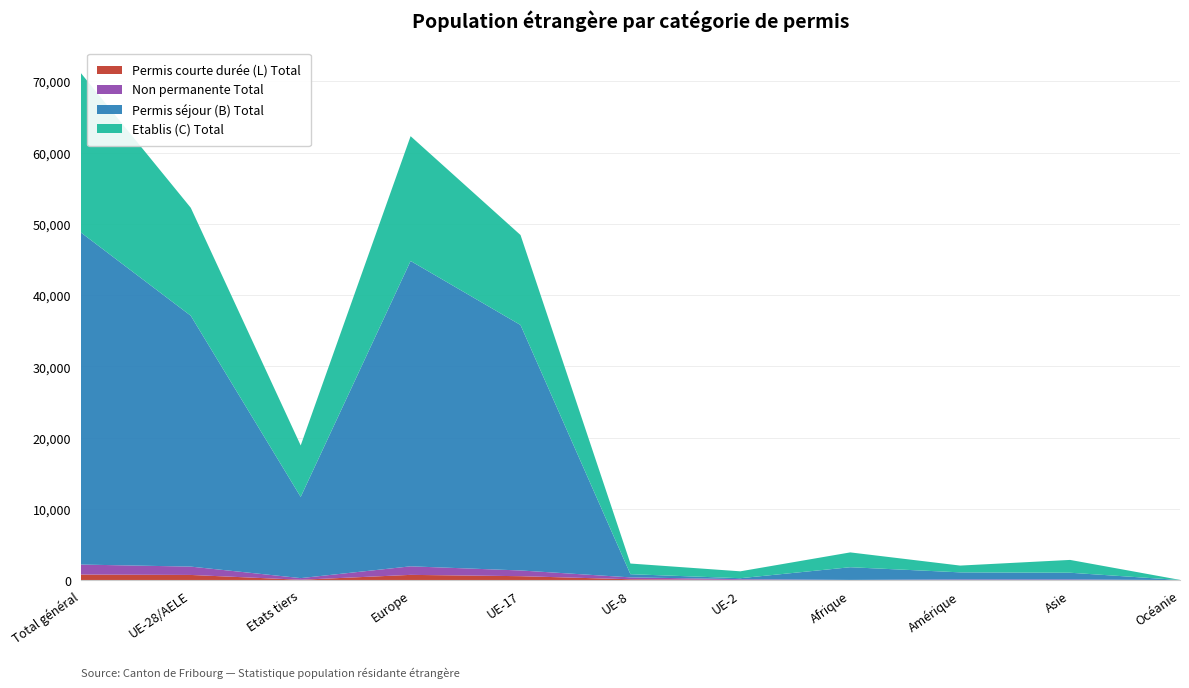

At which category is the sum across all series the highest?

Total général